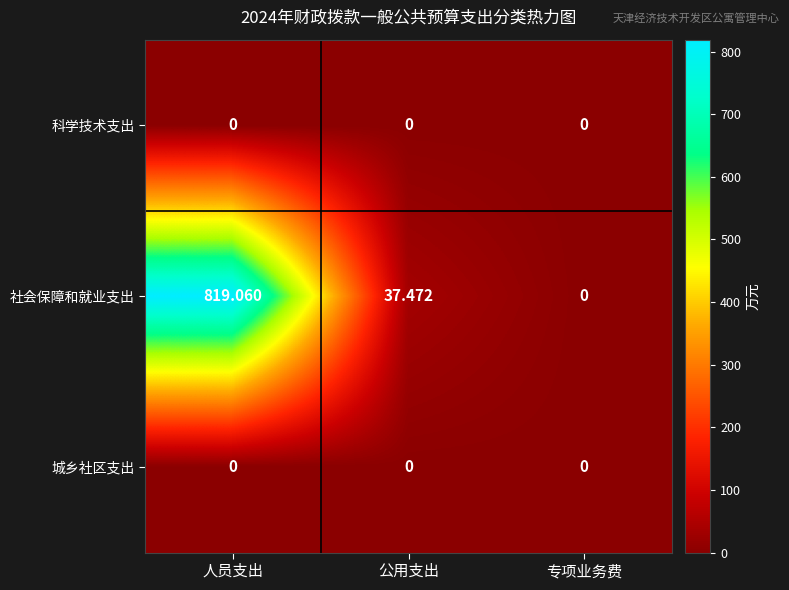

Which category has the lowest value in the 社会保障和就业支出 series?

专项业务费